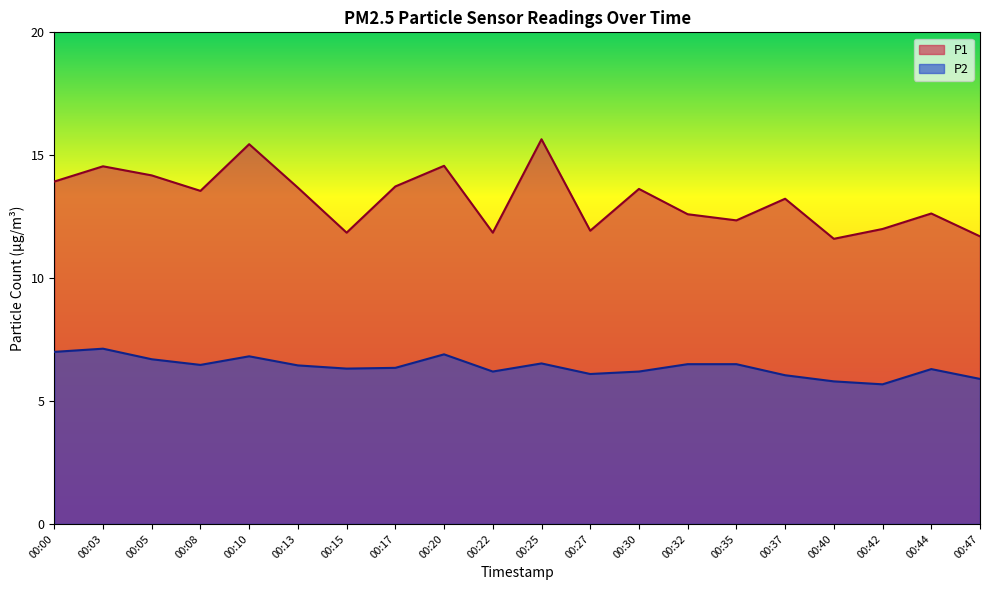

True or false: P1 and P2 cross at least once.

False